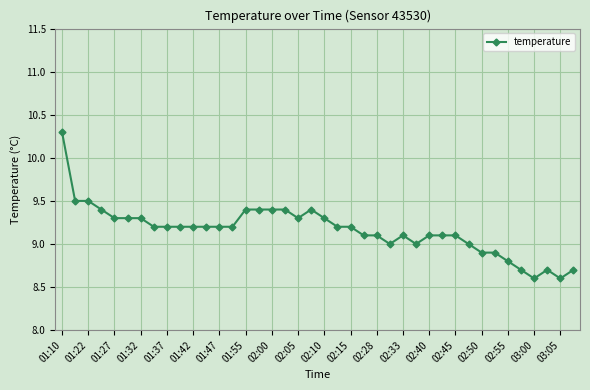

What is the sum of all values?

366.5